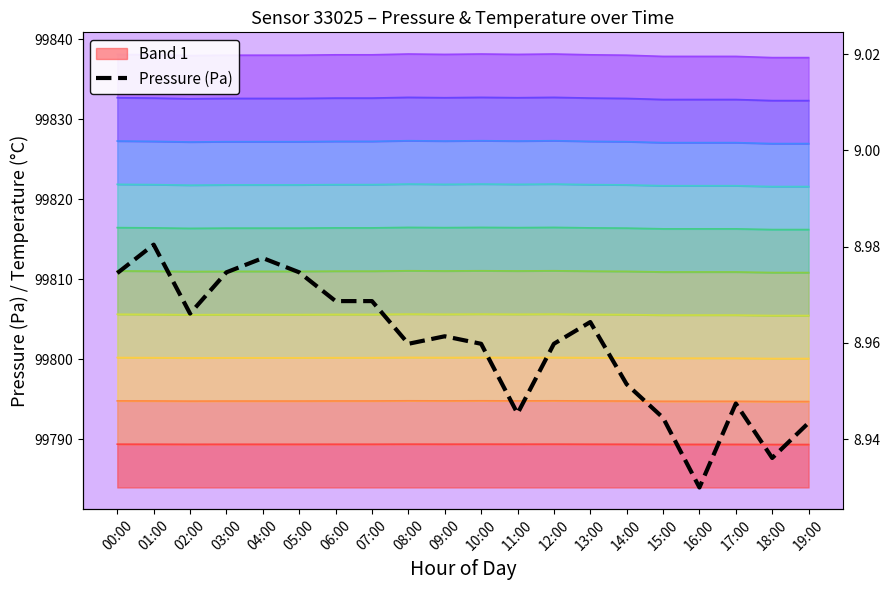

In Pressure (Pa), how many points are lower than both neighbors (excluding endpoints)?

5